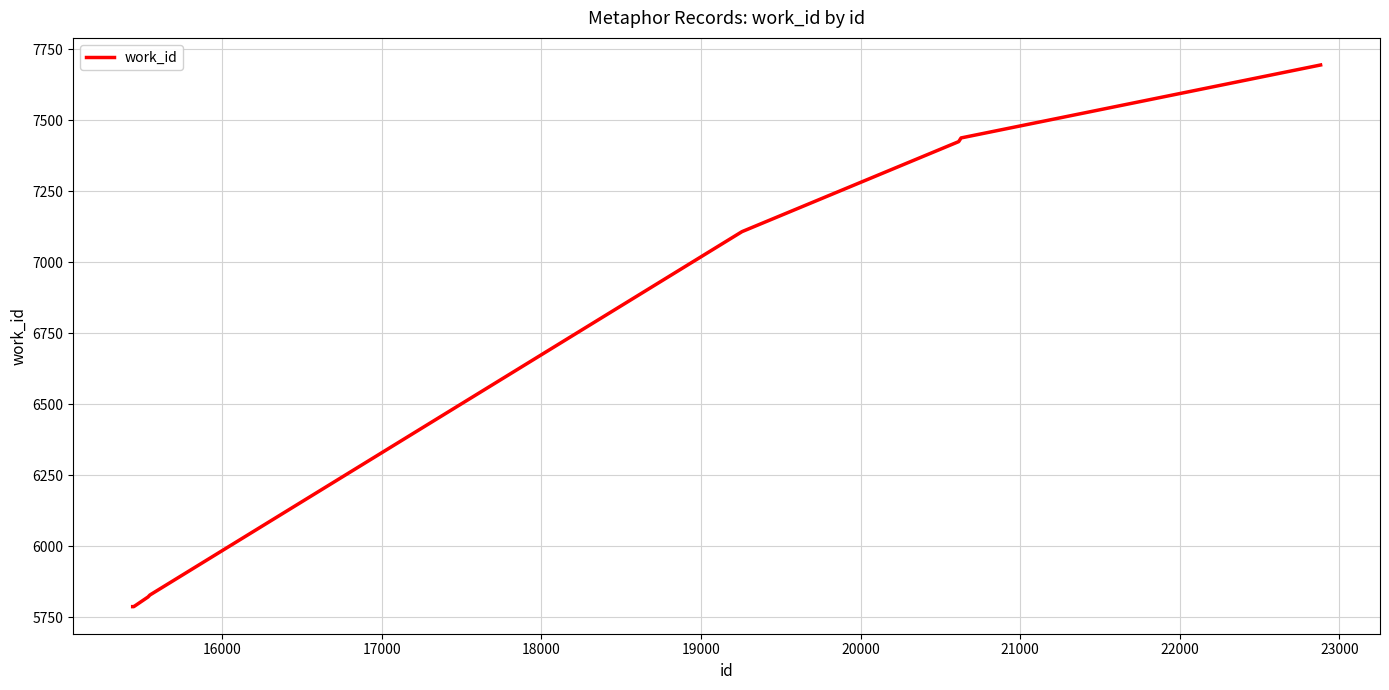

What is the smallest value displayed?

5787